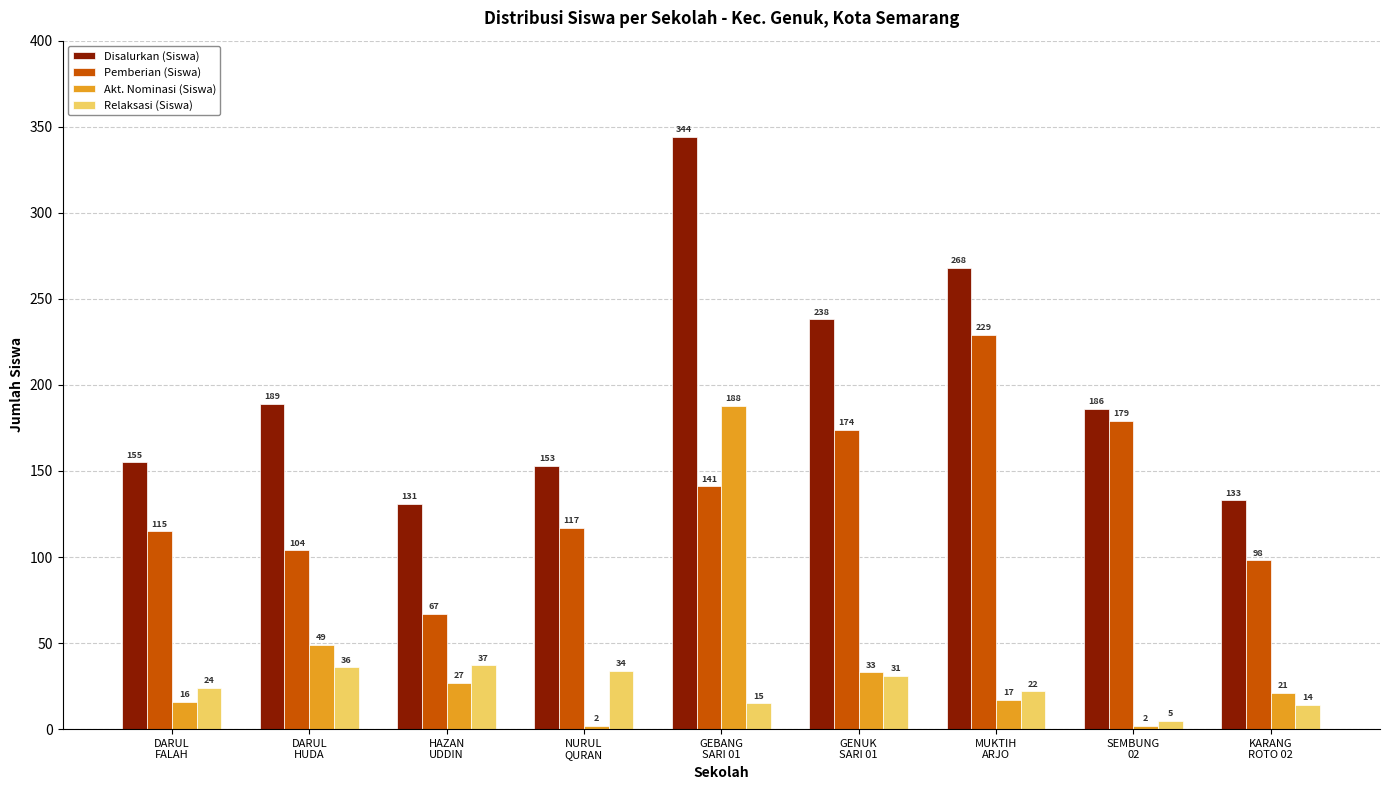

What is the difference between the Pemberian (Siswa) values at SEMBUNG
02 and MUKTIH
ARJO?

50